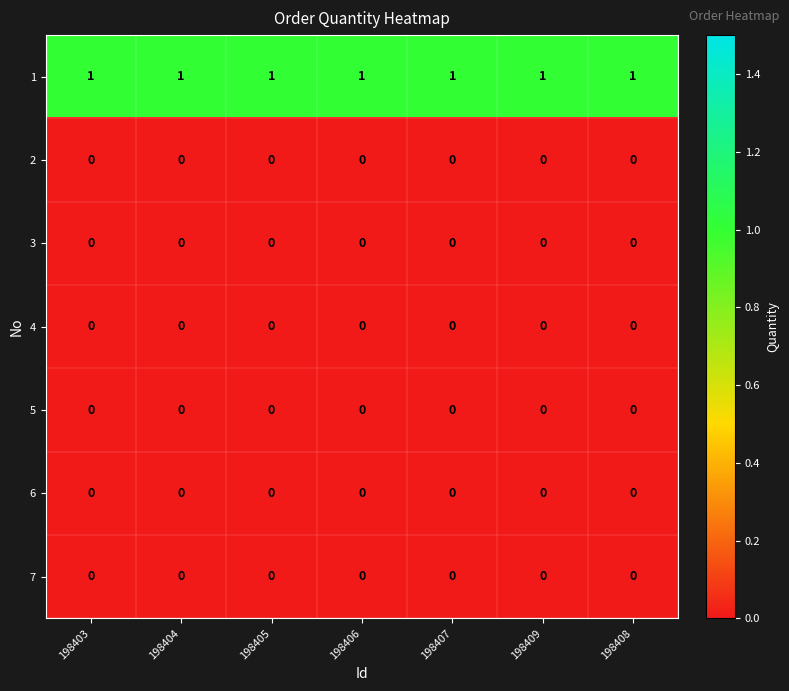

At how many categories does at least one series exceed 0?

7